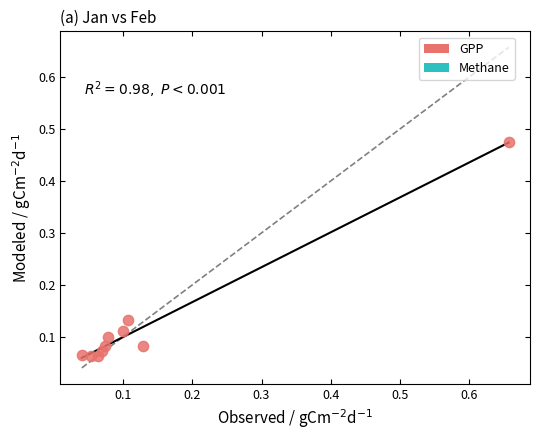

What is the range of Y values (max minus min)?

0.4